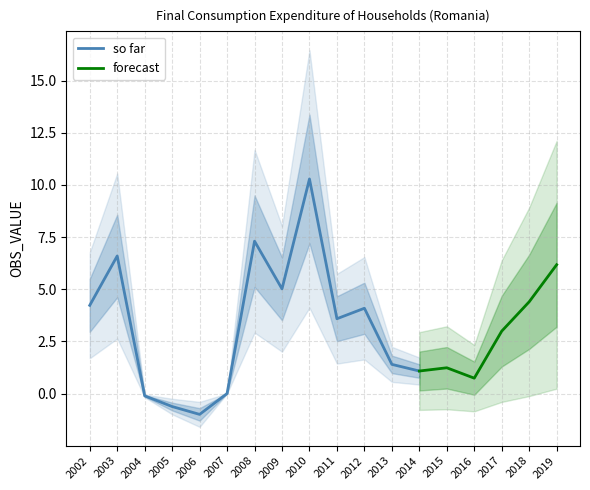

How many categories are shown in the chart?

18